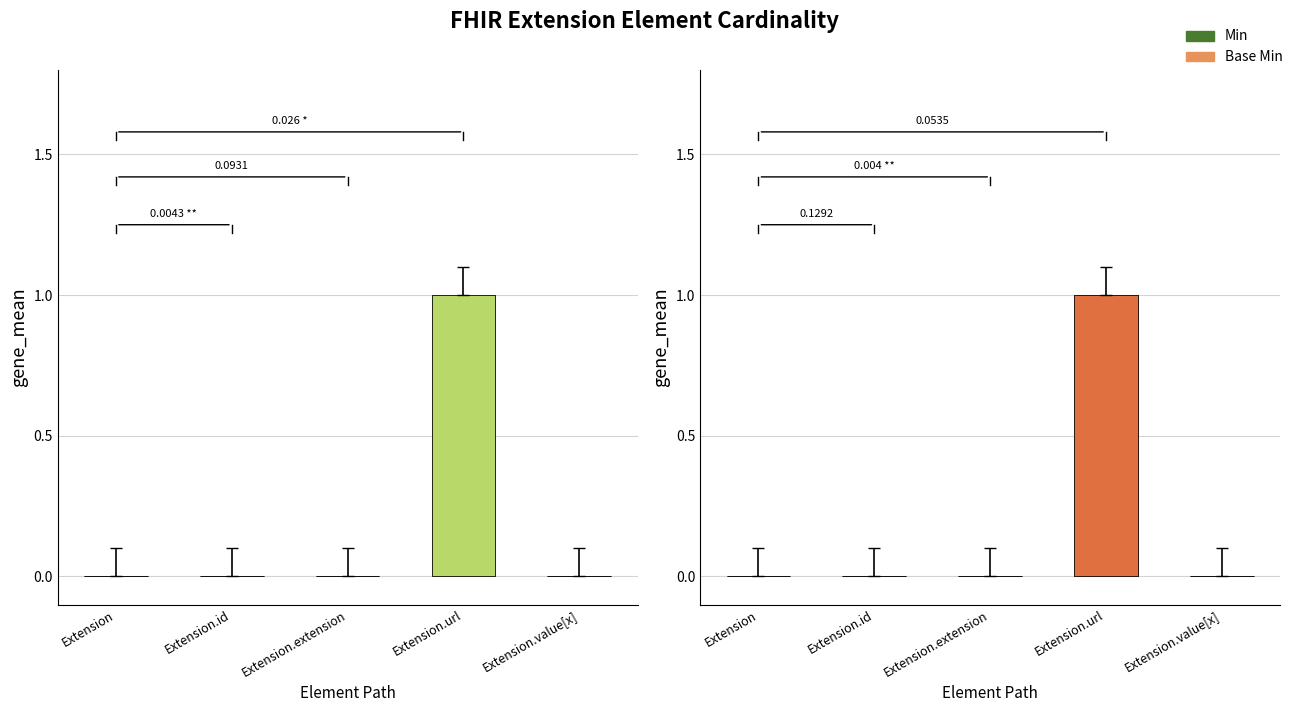

Which series has the widest spread of values?

Min